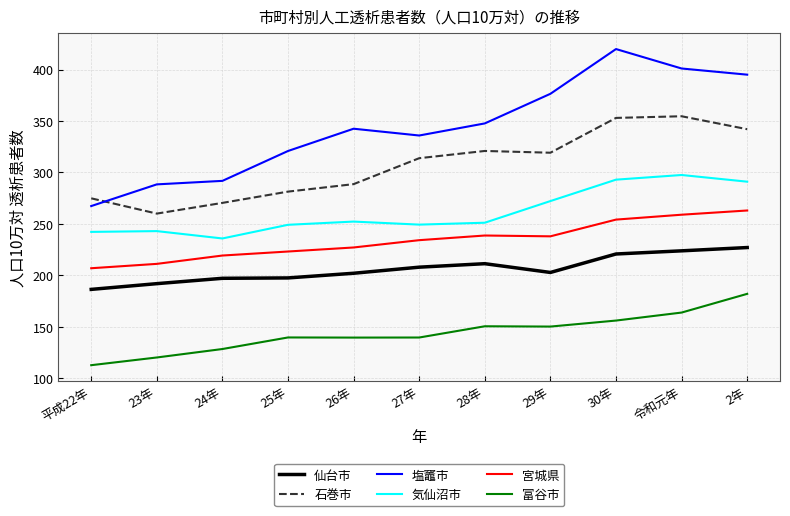

How many values in the 気仙沼市 series are below 251?

5